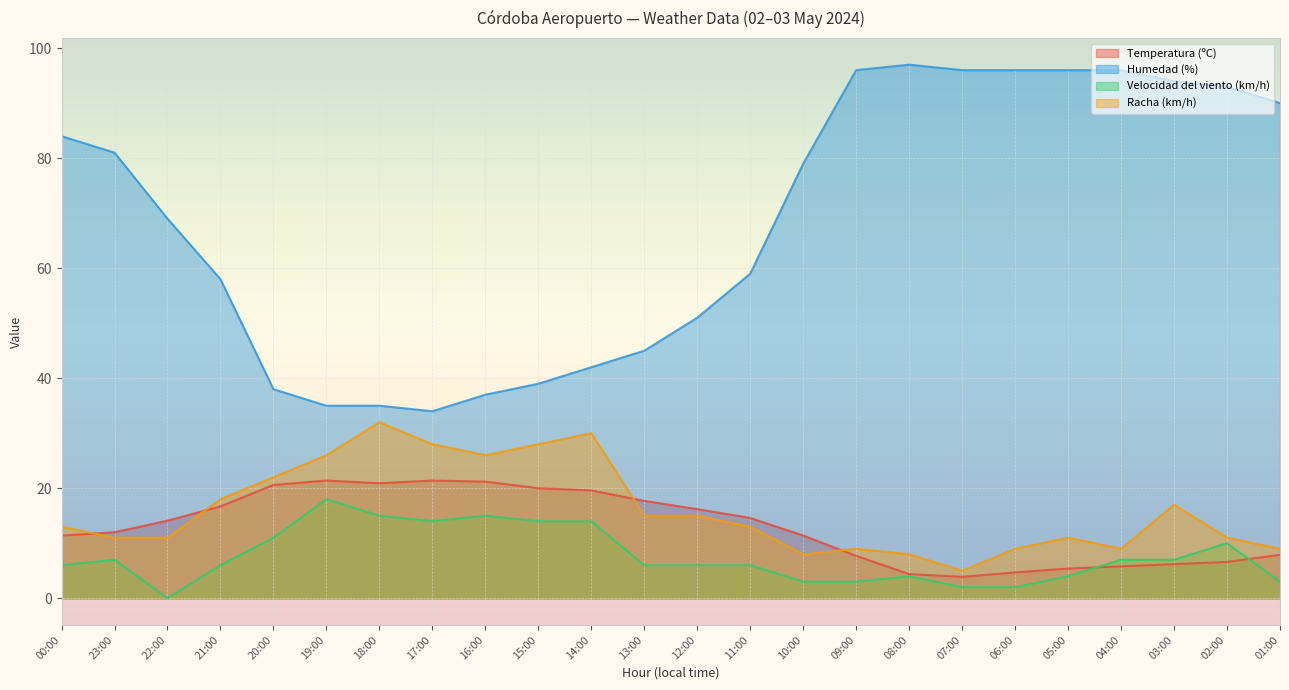

How many lines are shown in the chart?

4